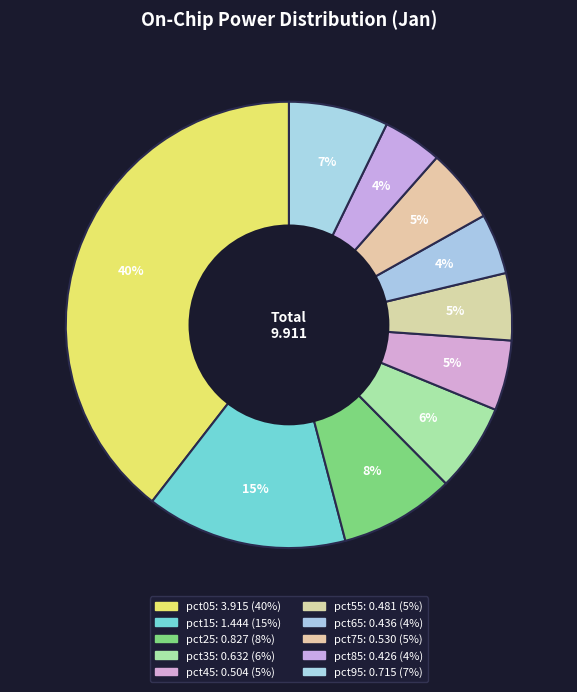

What percentage is the pct95 slice, to the nearest percent?

7%